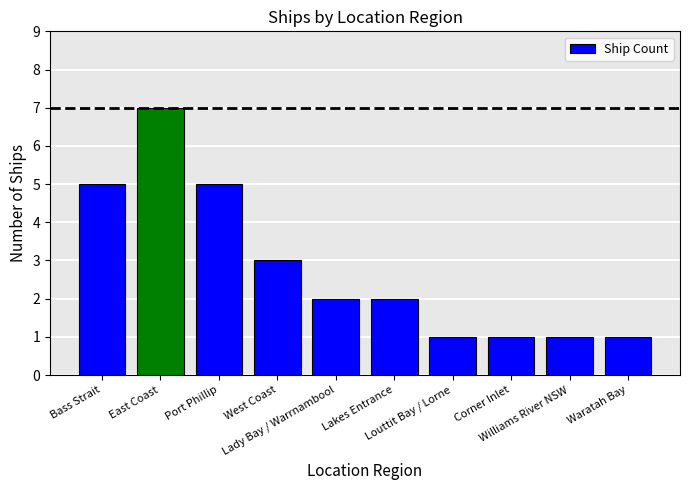

What is the smallest value displayed?

1